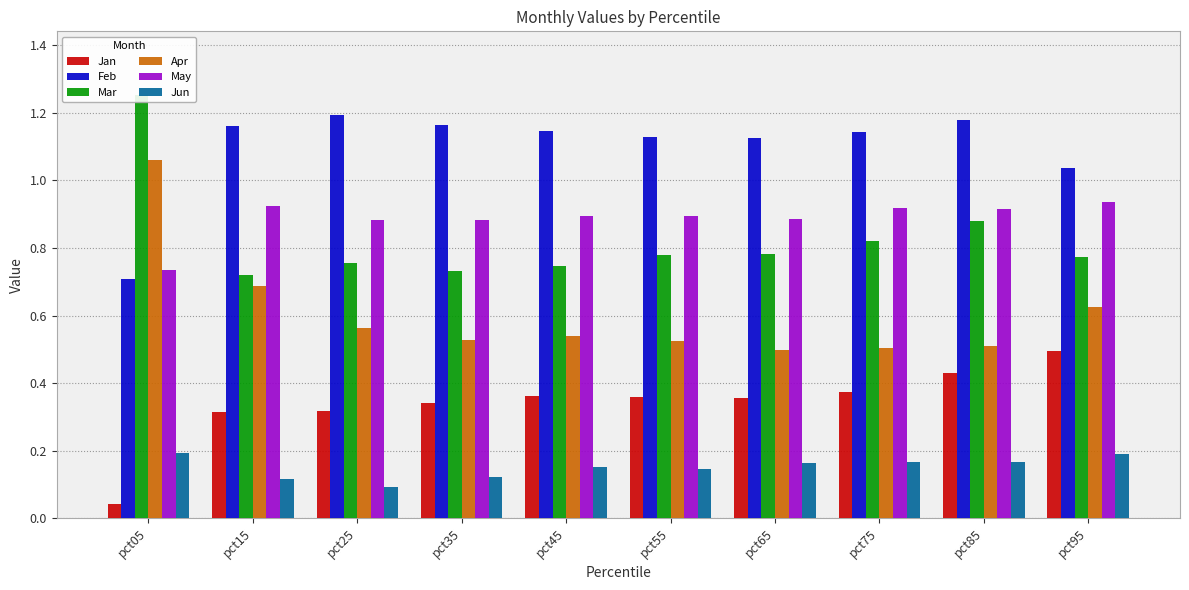

How many series are shown in this chart?

6